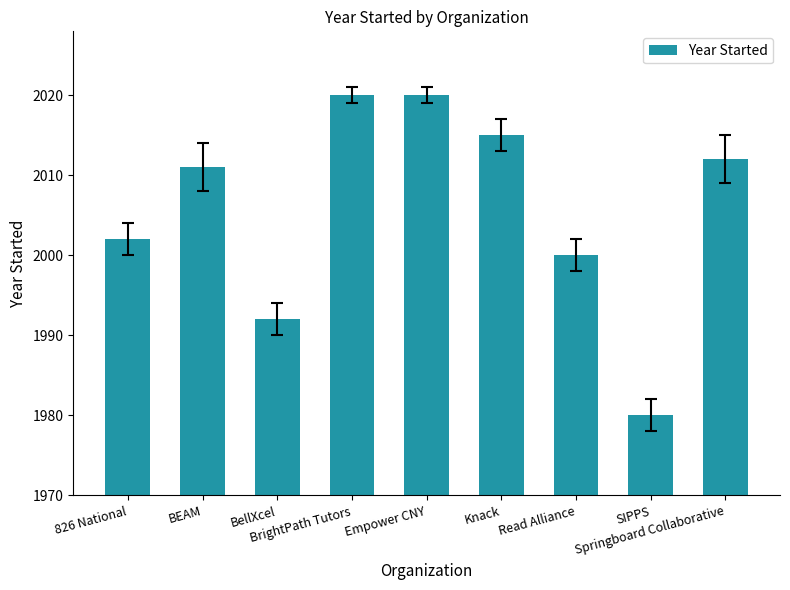

What is the maximum value shown in the chart?

2020